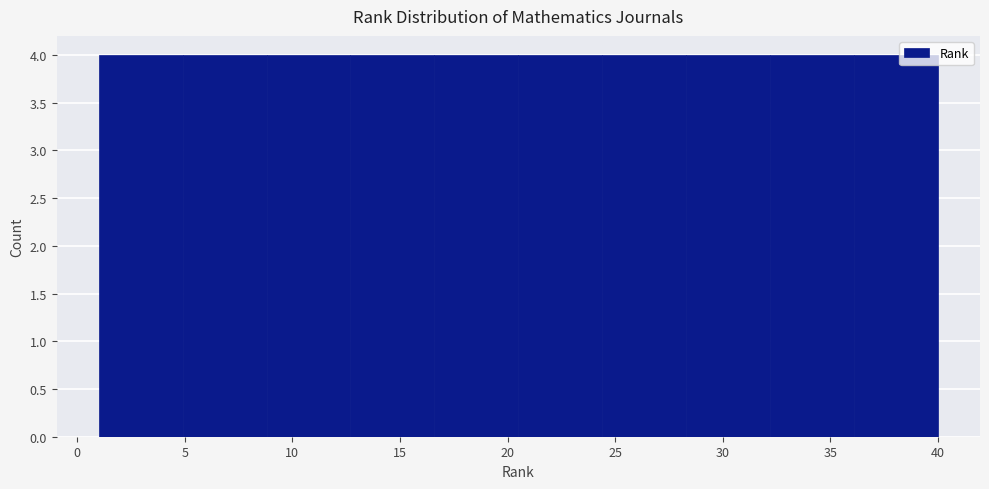

How tall is the bar that spans 20.5 to 24.4 on the x-axis? Neither the bar edges nor the heights are printed on the chart, so give them approximately, as read against the axes.

4